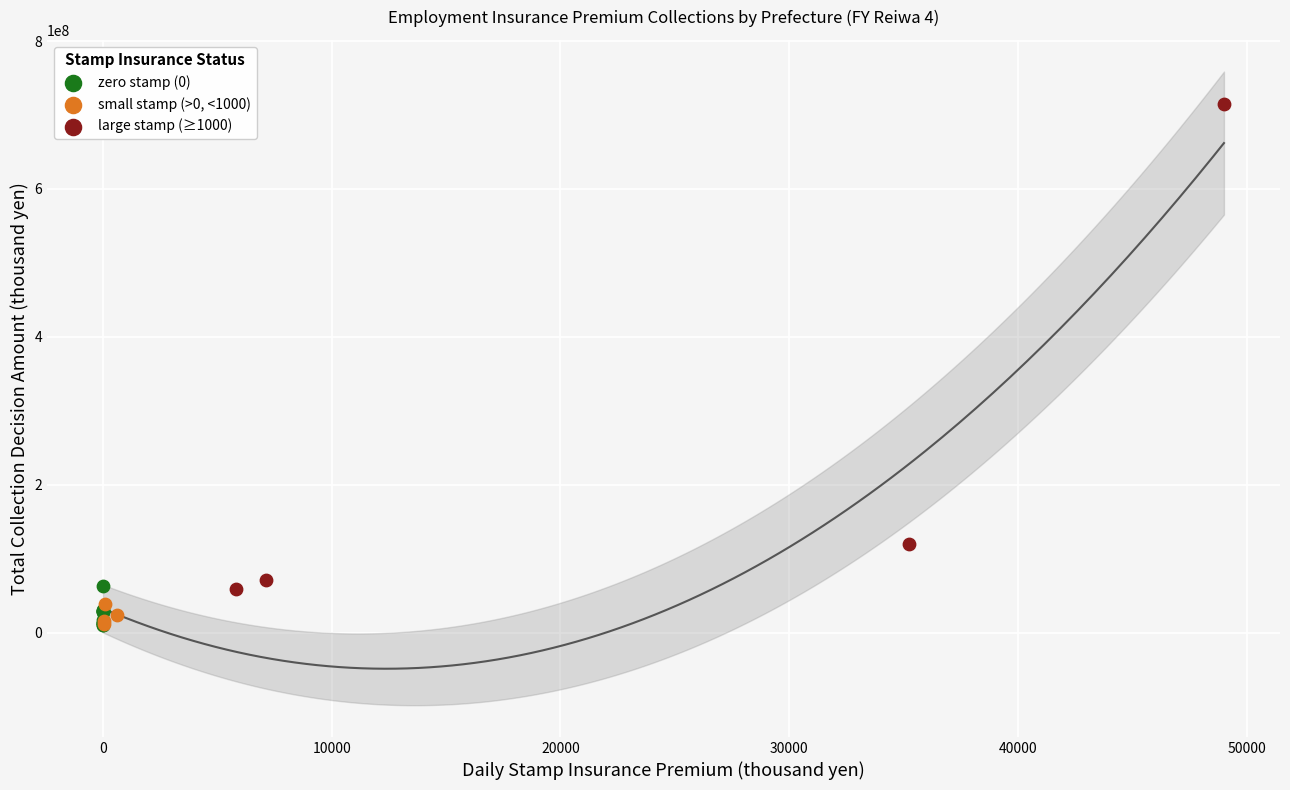

Which series has the largest Y range (max minus min)?

large stamp (≥1000)